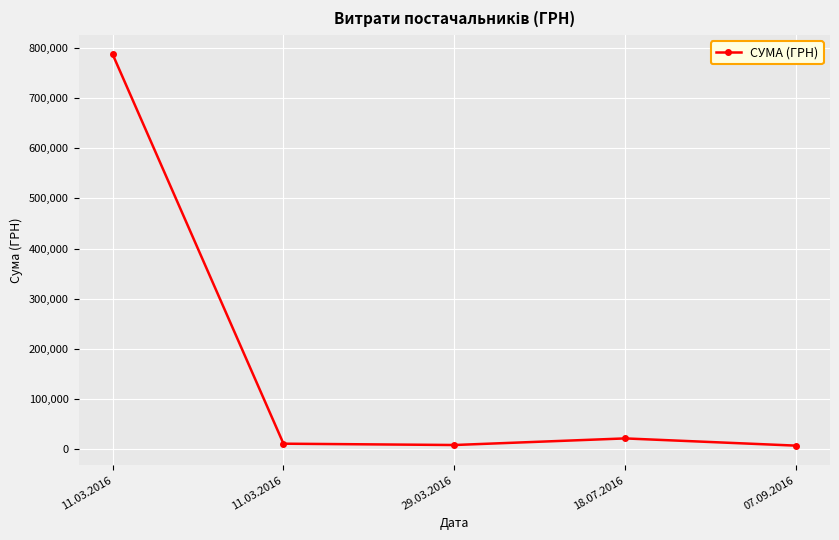

What is the difference between the maximum and minimum values?

779540.0